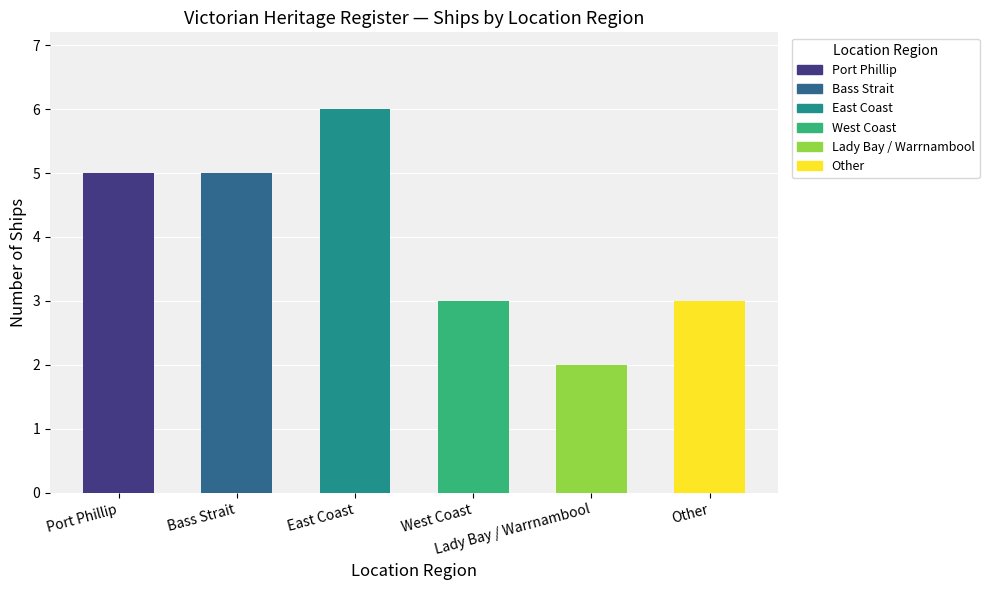

Between East Coast and Bass Strait, which is larger?

East Coast